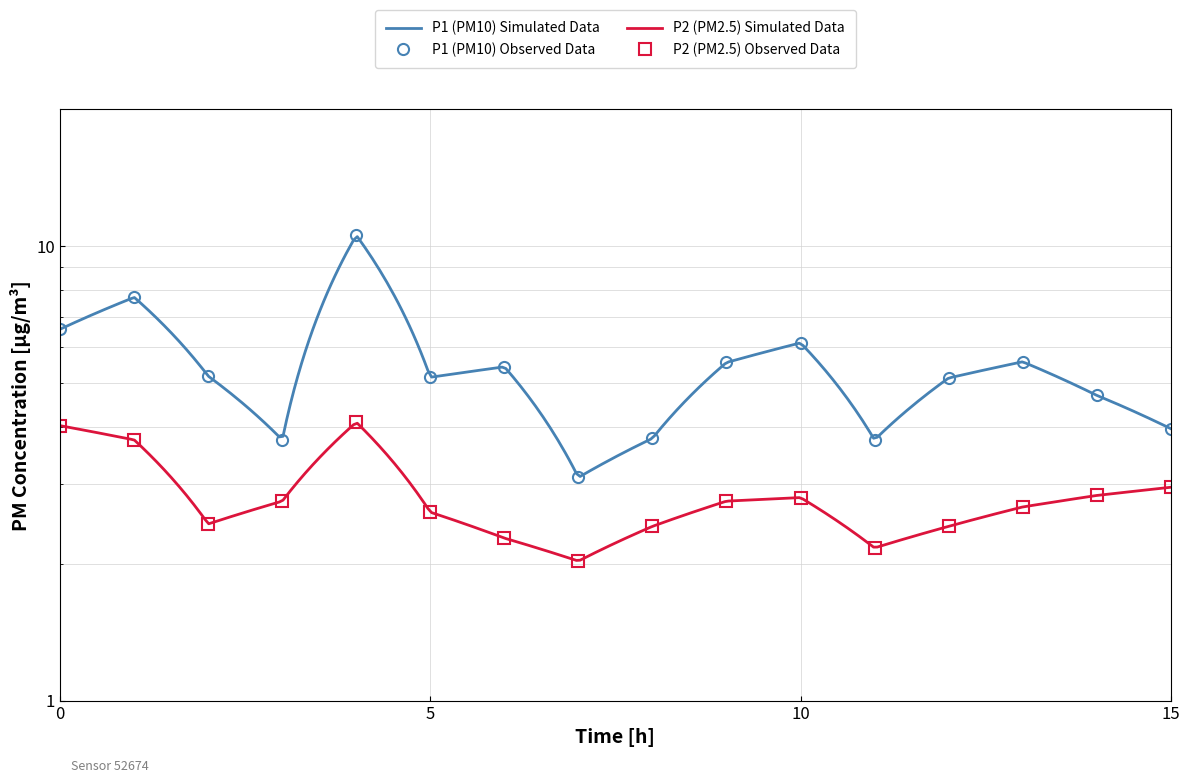

Which has a higher value, 14:00 or 15:00?

14:00